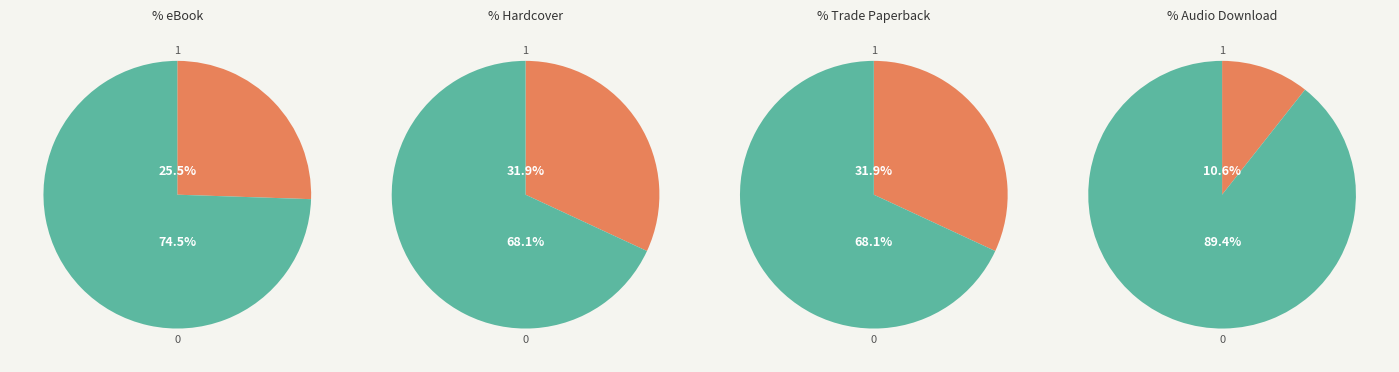

What portion of the pie excludes eBook?

74.5%